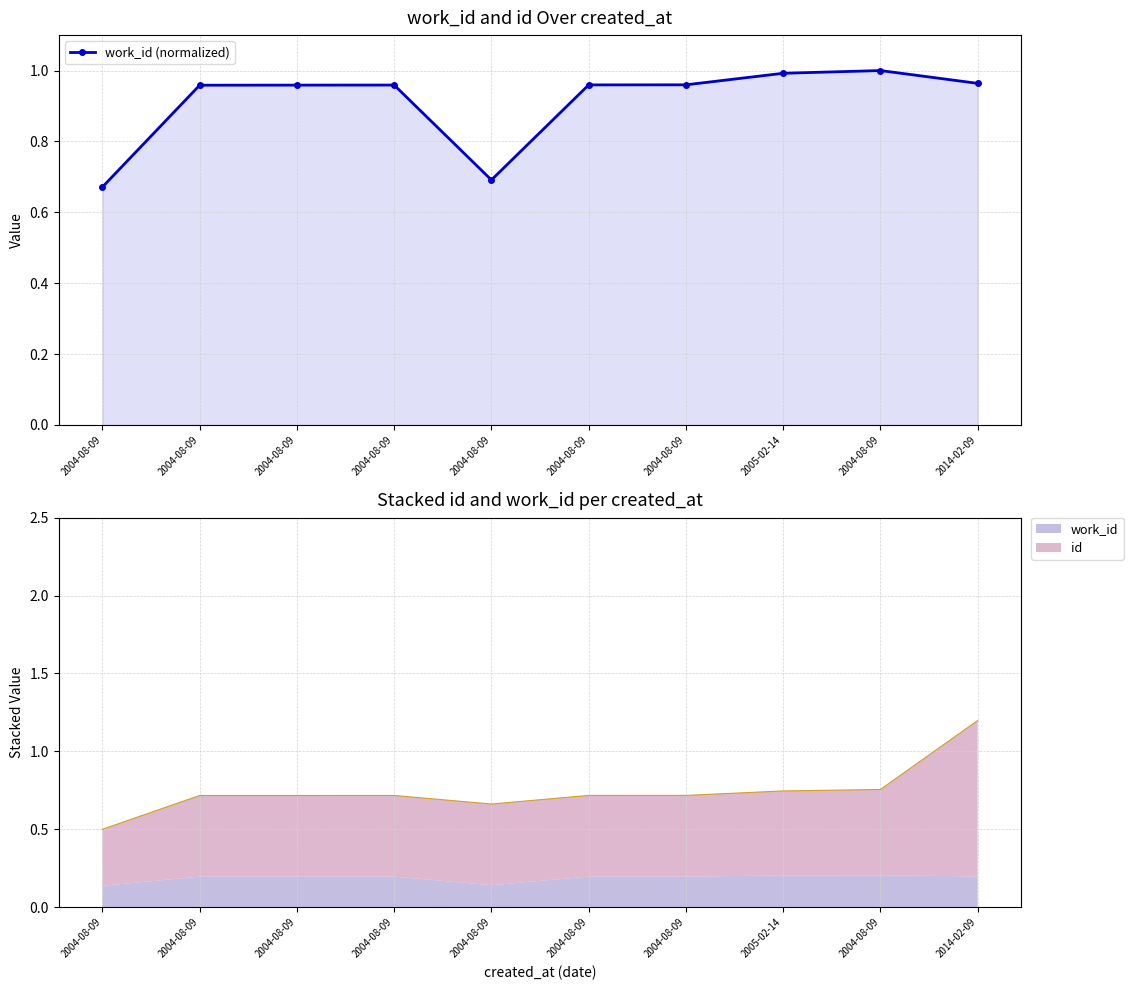

What is the ratio of the value at 2004-08-09 to the value at 2004-08-09?

1.0